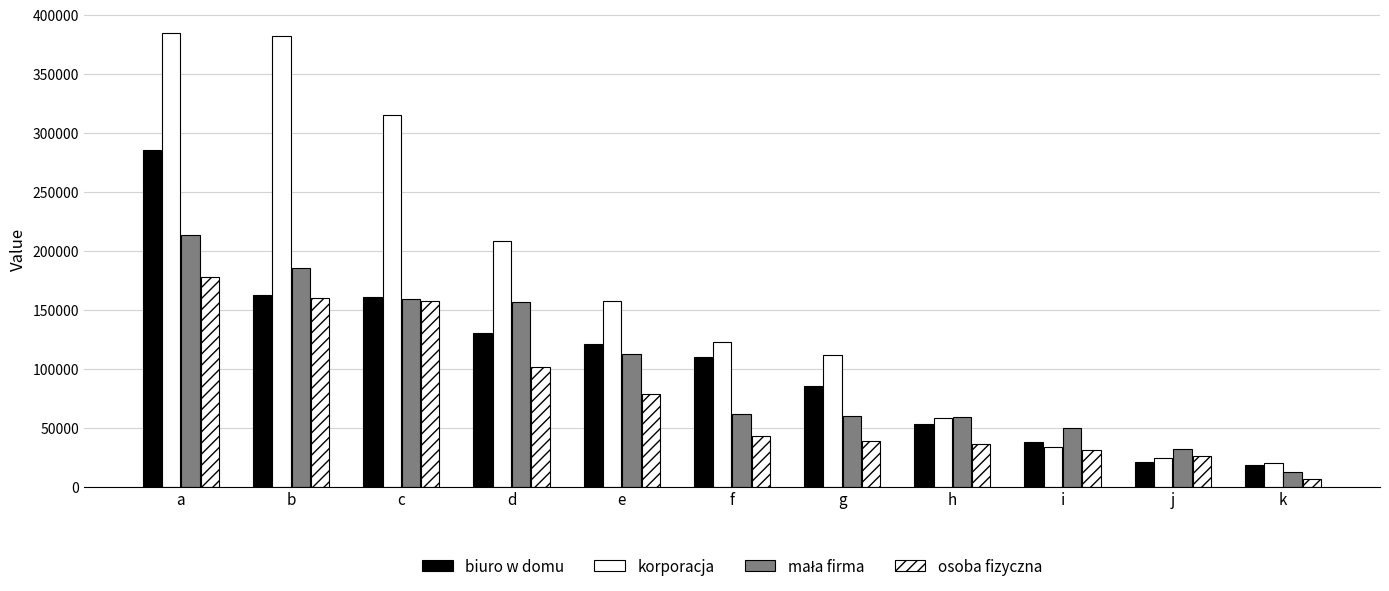

Are the bars horizontal?

No